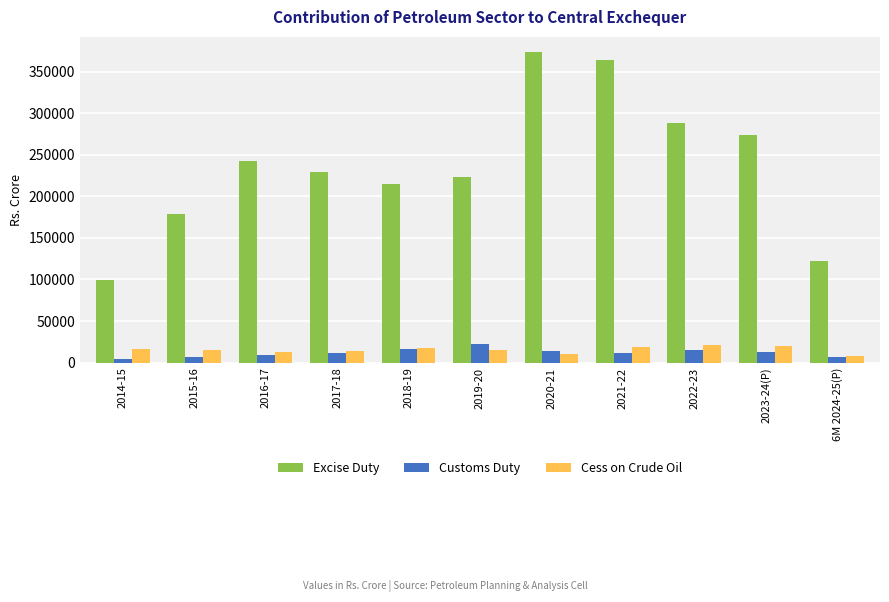

What is the greatest value displayed?

372970.0